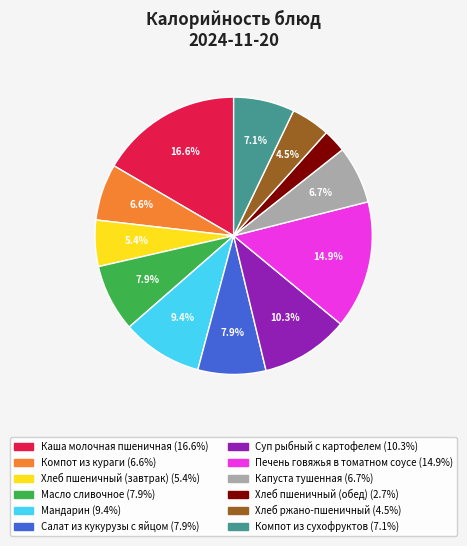

The Масло сливочное slice represents 8% of the pie. True or false?

True